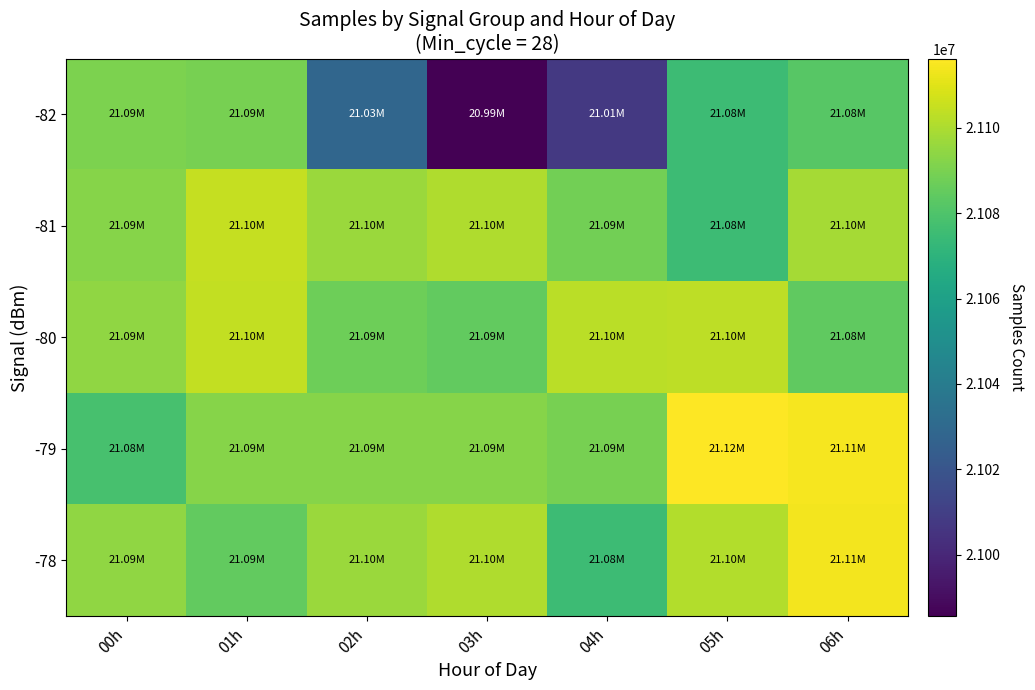

Which category has the lowest value across all series?

03h